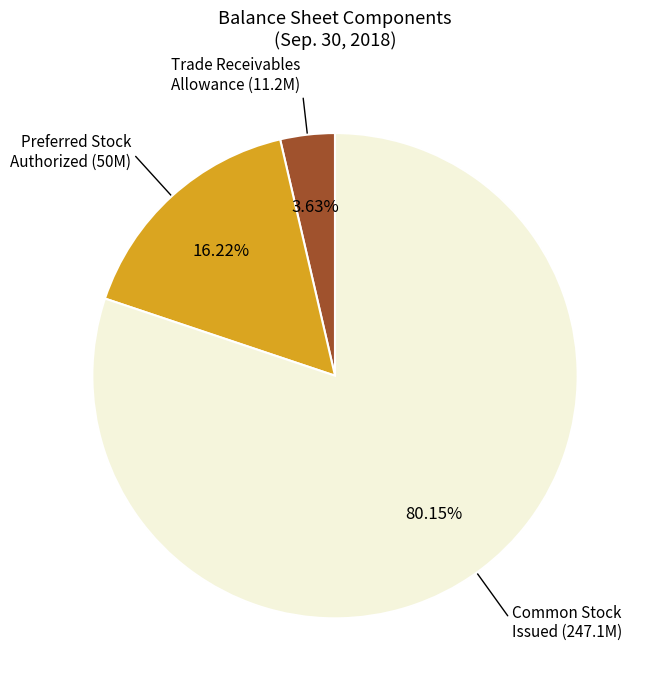

How many segments does this pie chart have?

3